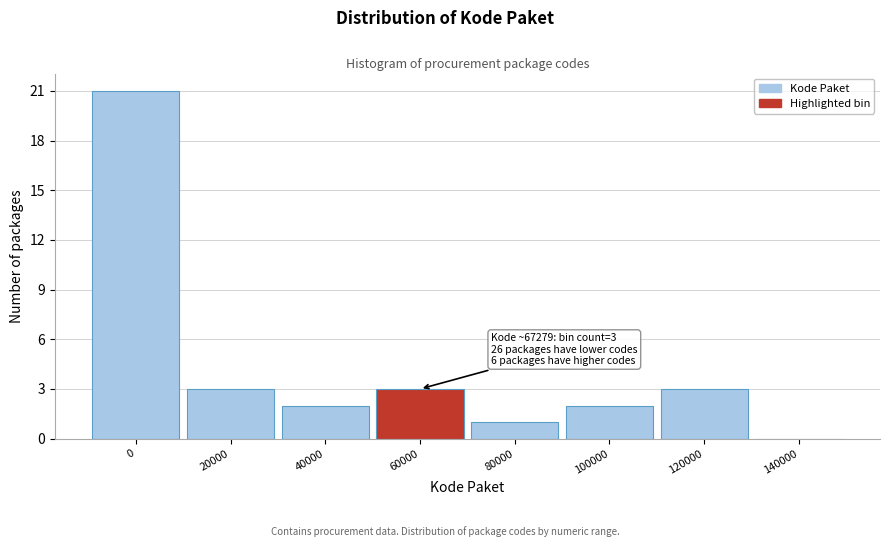

Reading right to left, transcribe all the data shown in this chart.

140000=0	120000=3	100000=2	80000=1	60000=3	40000=2	20000=3	0=21